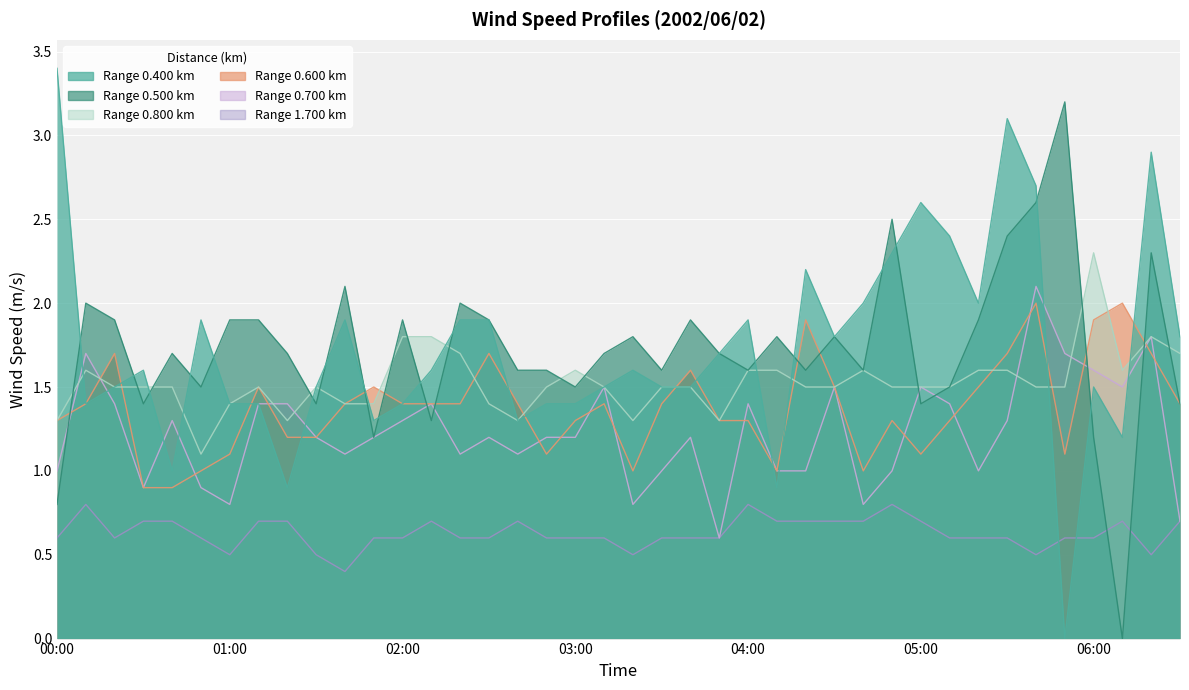

At which category does 0.600 reach its first local valley?

02:50